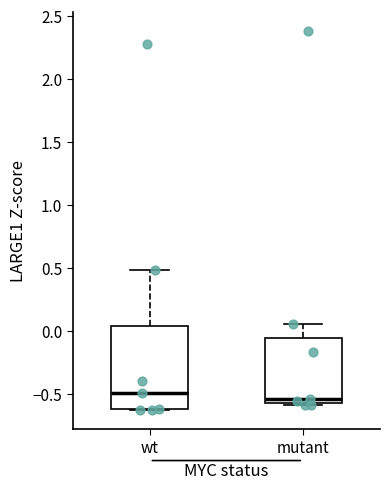

Reading left to right, transcribe this box plot: for each box, give where its median line is, the range the box spans, and where its two whiskers end, as read against the y-axis. The values are not printed on the chart, so give them approximately, as read against the axis.

wt: median -0.50, box -0.60 to 0.05, whiskers -0.65 to 0.50
mutant: median -0.55 (just above the box's lower edge), box -0.55 to -0.05, whiskers -0.60 to 0.05